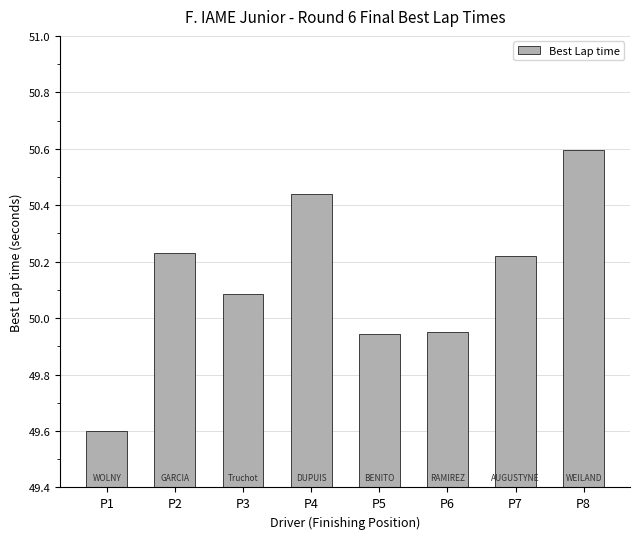

Between P8 and P7, which is larger?

P8